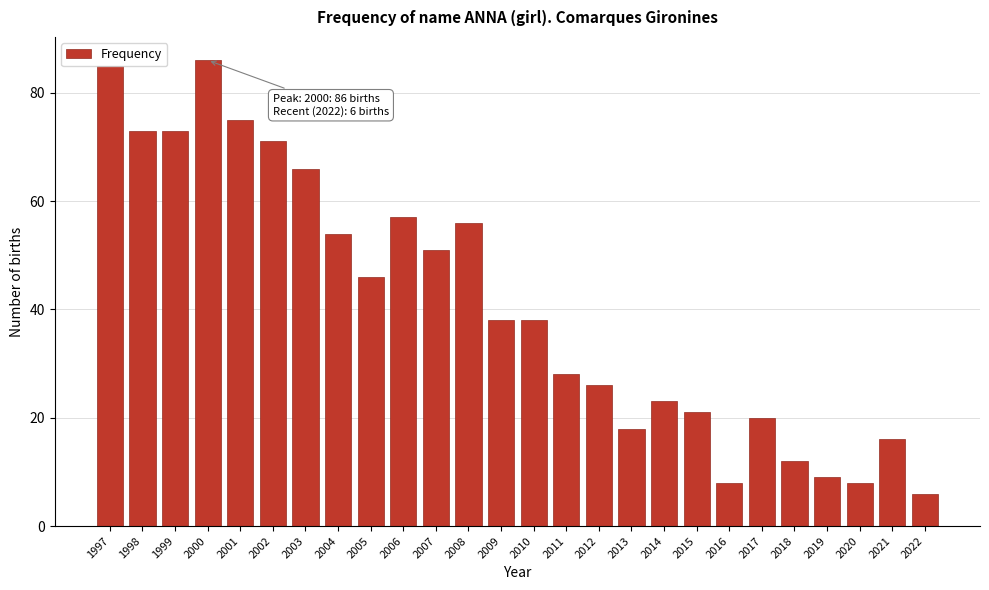

What is the ratio of the value at 2021 to the value at 2020?

2.0